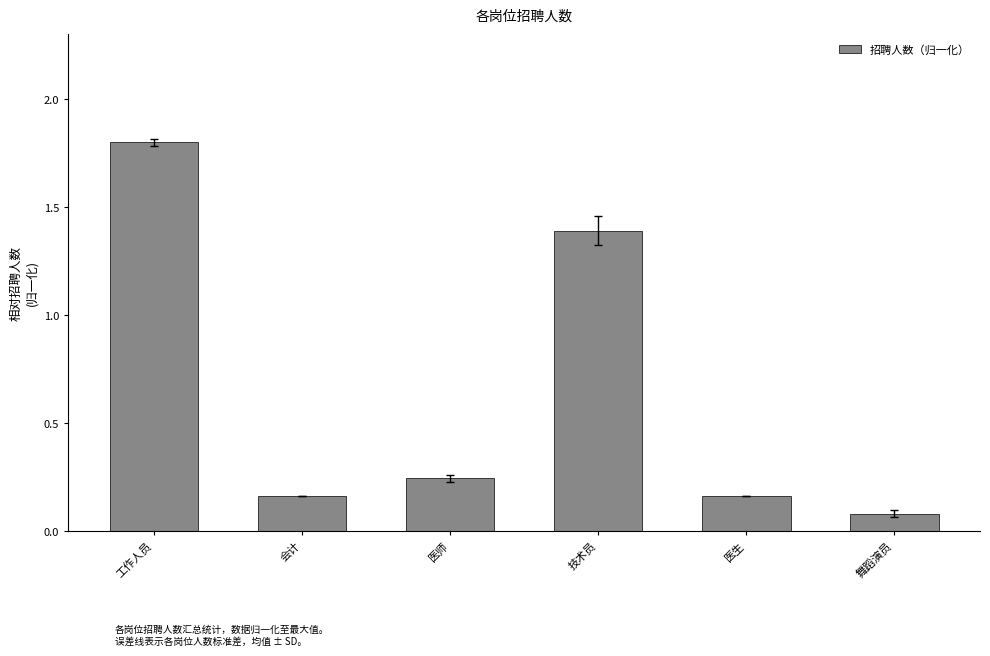

Where is the data nearest to the value 0?

舞蹈演员